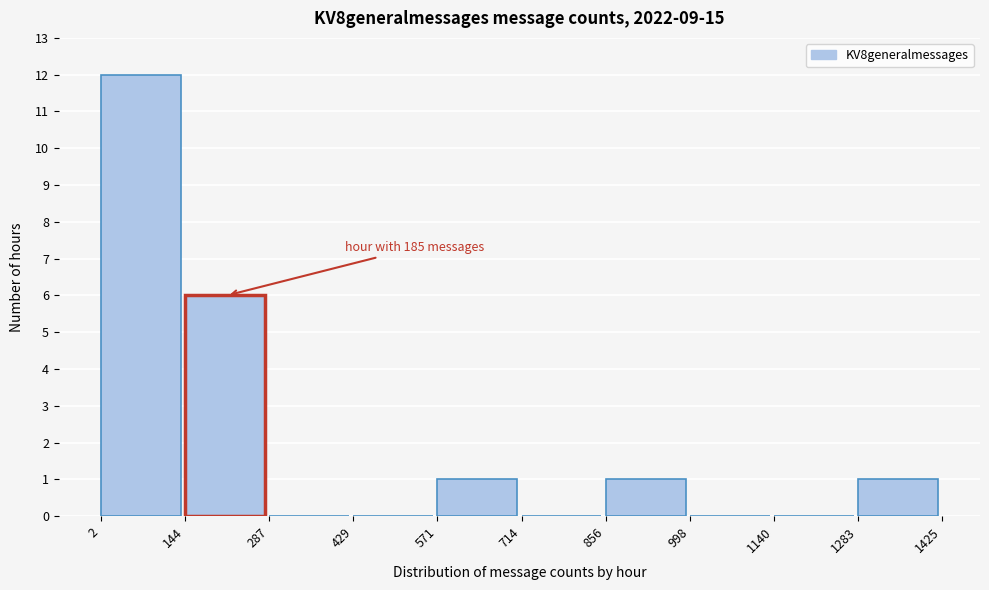

Which range on the x-axis has the tallest bar?

2 to 144